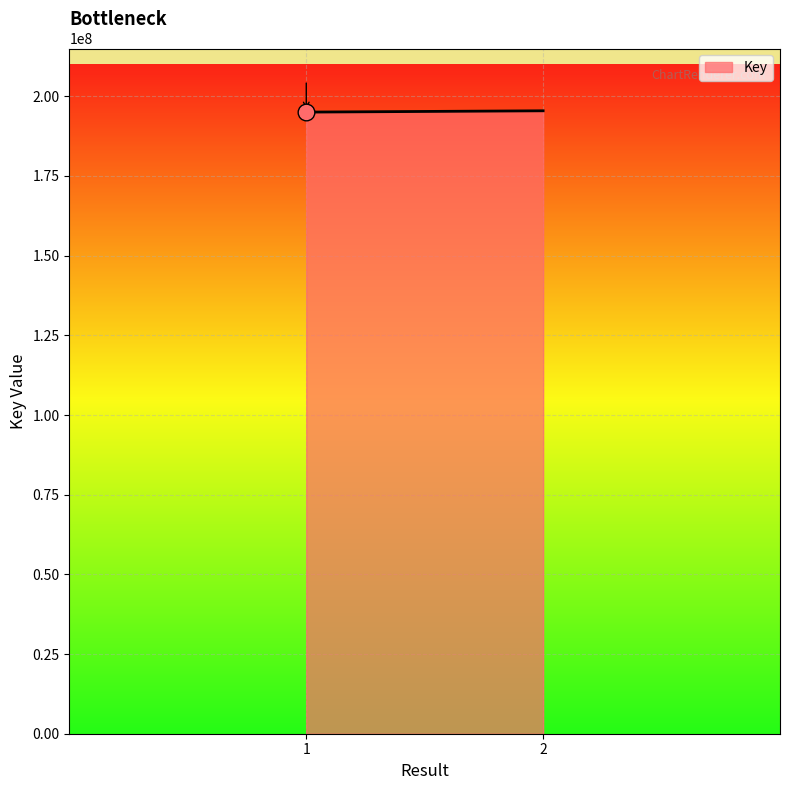

Reading left to right, what are all the values shown in this chart?

195040054	195454249